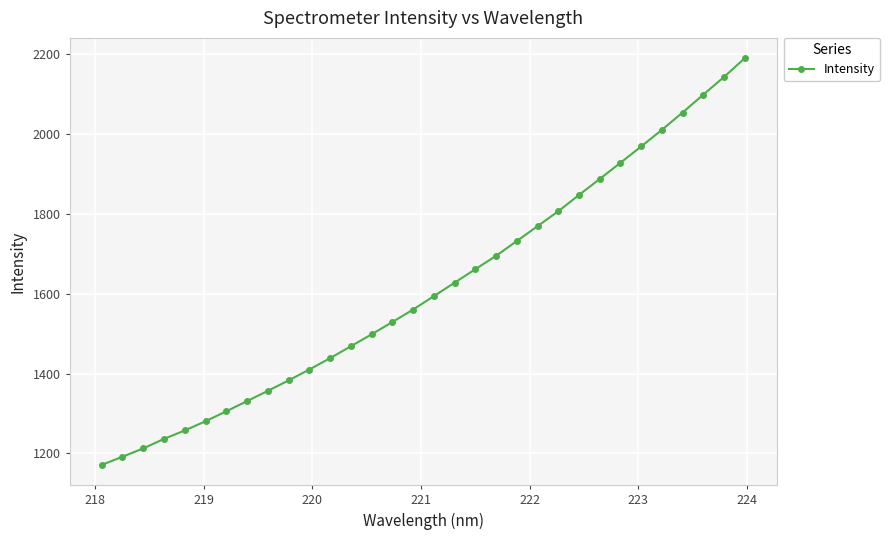

What is the maximum value shown in the chart?

2189.9